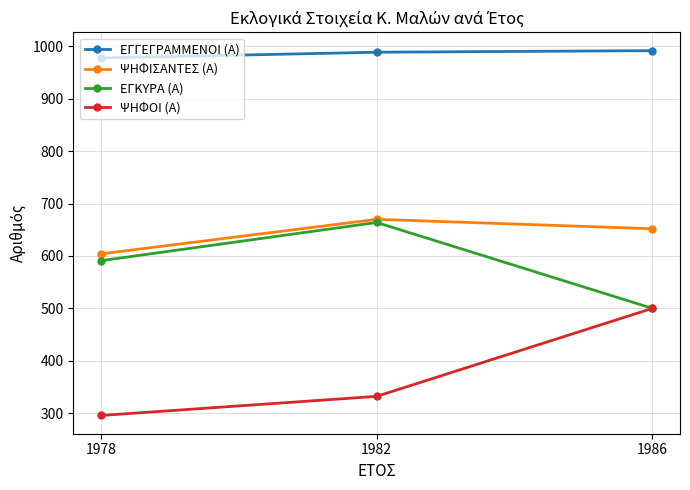

What is the approximate value of ΨΗΦΙΣΑΝΤΕΣ (Α) at 1986?

652.0